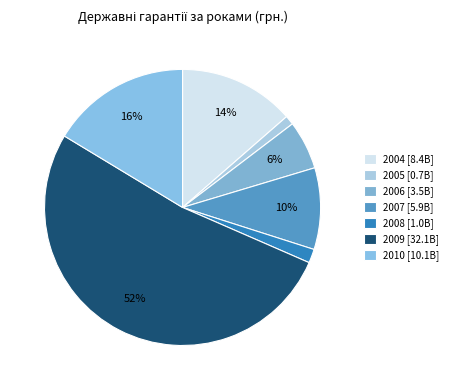

Between 2006 and 2007, which is larger?

2007